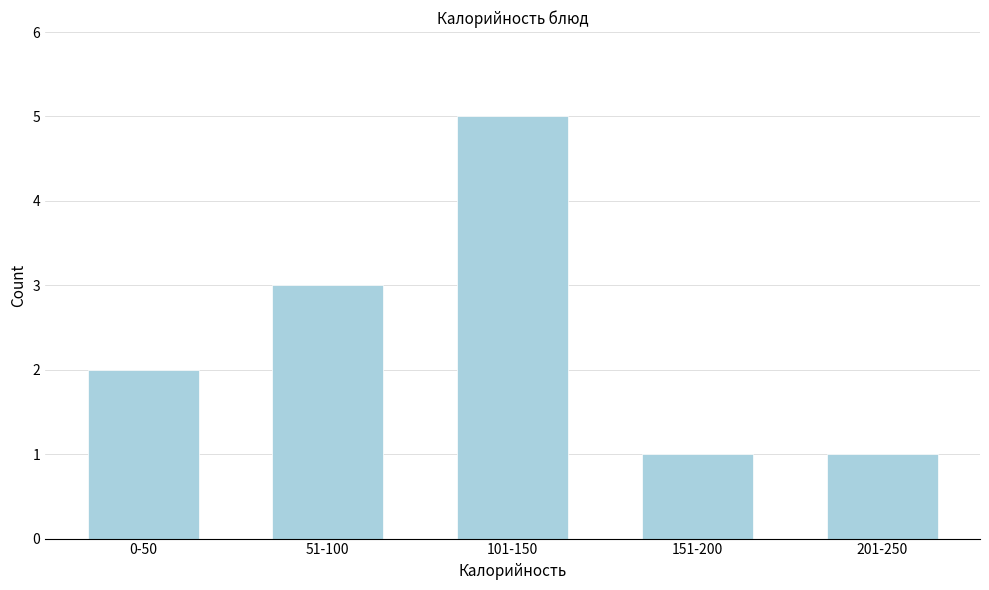

Reading left to right, transcribe all the data shown in this chart.

2	3	5	1	1